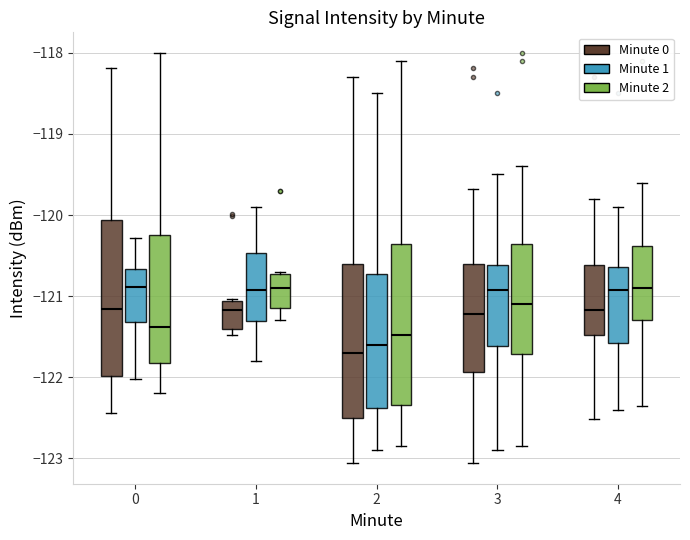

Where does the lower whisker of the box for 0 (Minute 1) end on the y-axis? The values are not printed on the chart, so give them approximately, as read against the axis.

-122.0